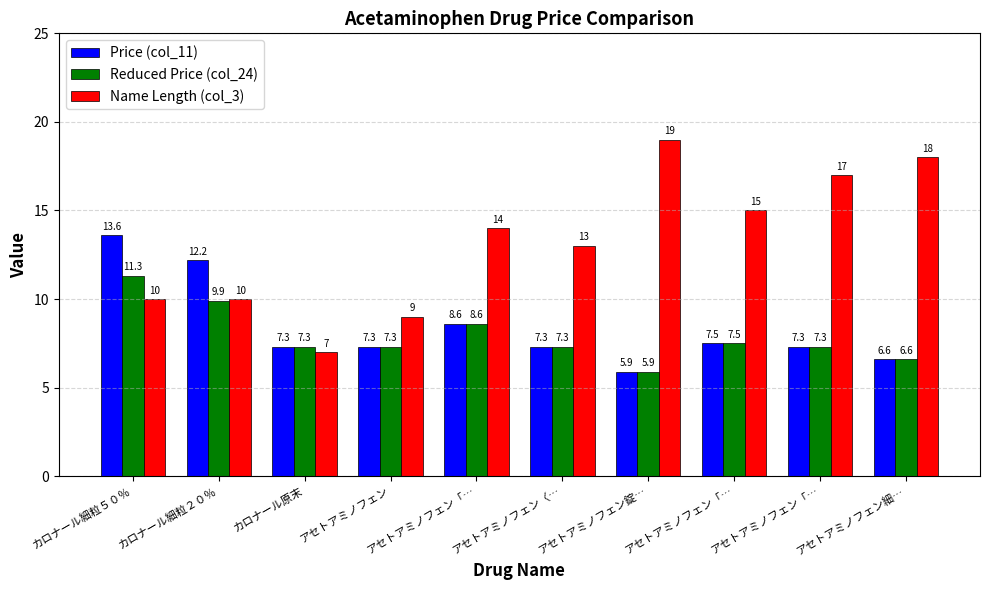

Rank the series at アセトアミノフェン「… from lowest to highest value.

Price (col_11), Reduced Price (col_24), Name Length (col_3)